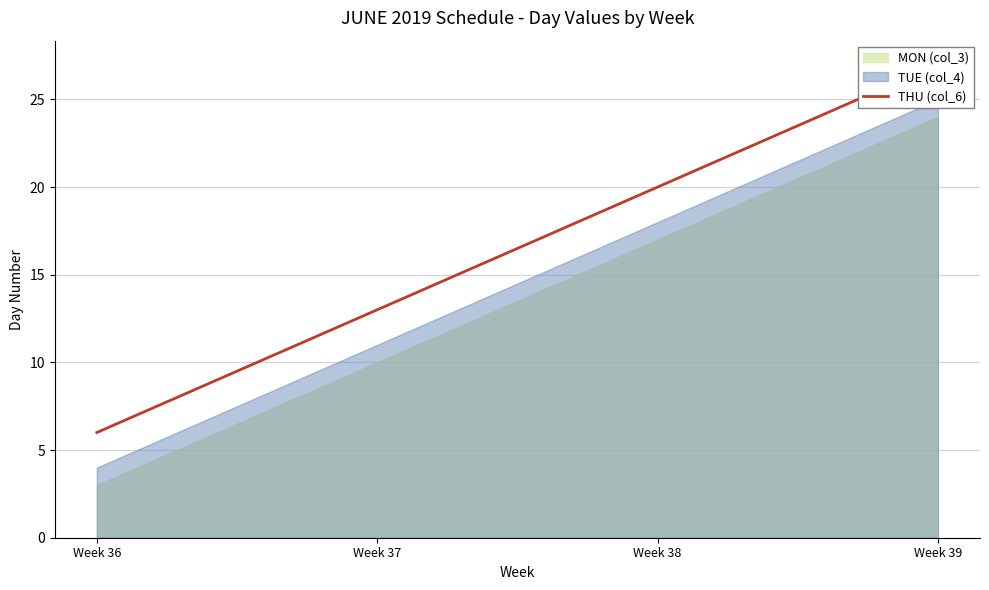

What is the value of the 2nd point from the left?

13